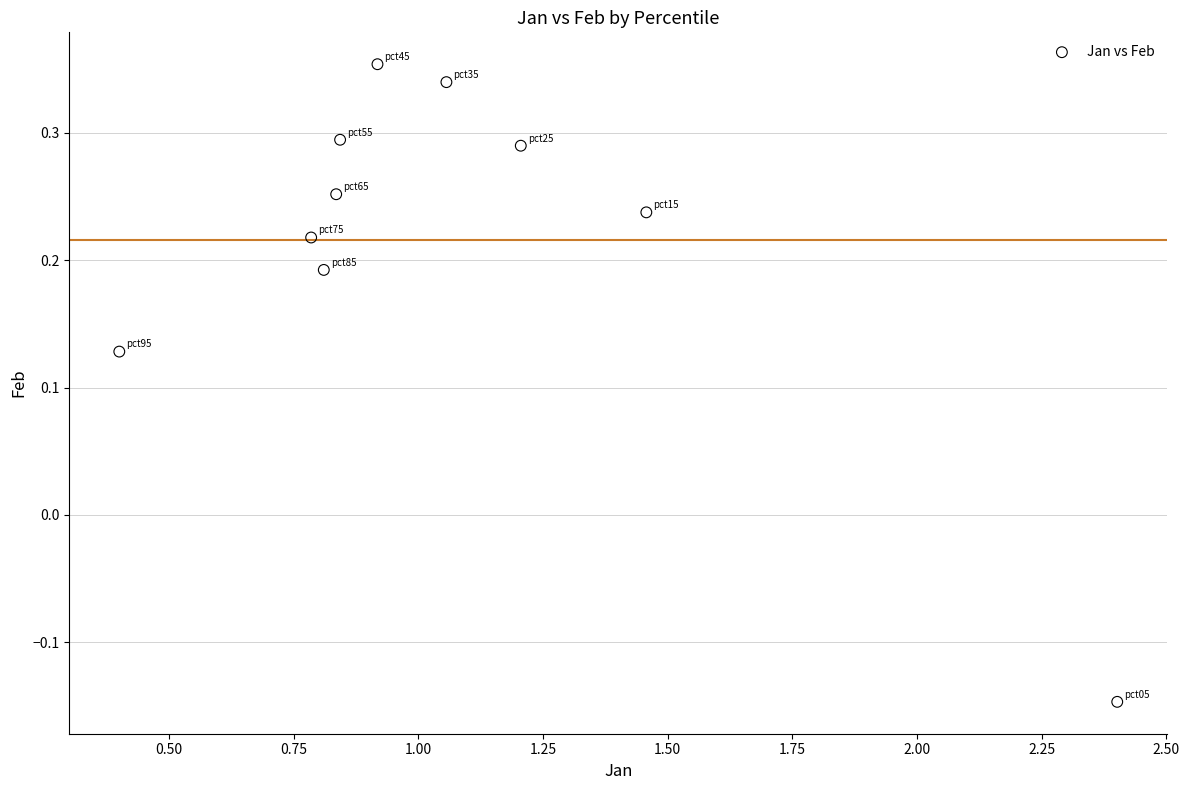

What is the range of X values (max minus min)?

2.0